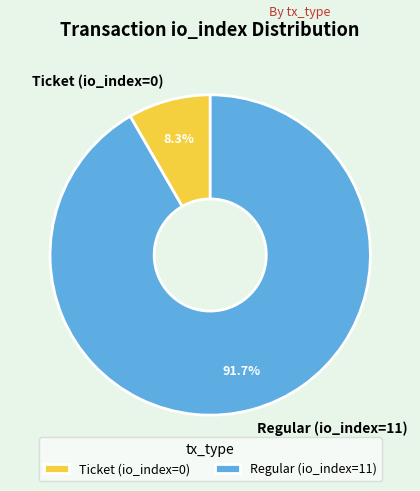

Is it true that Ticket (io_index=0) is 1% of the pie?

False